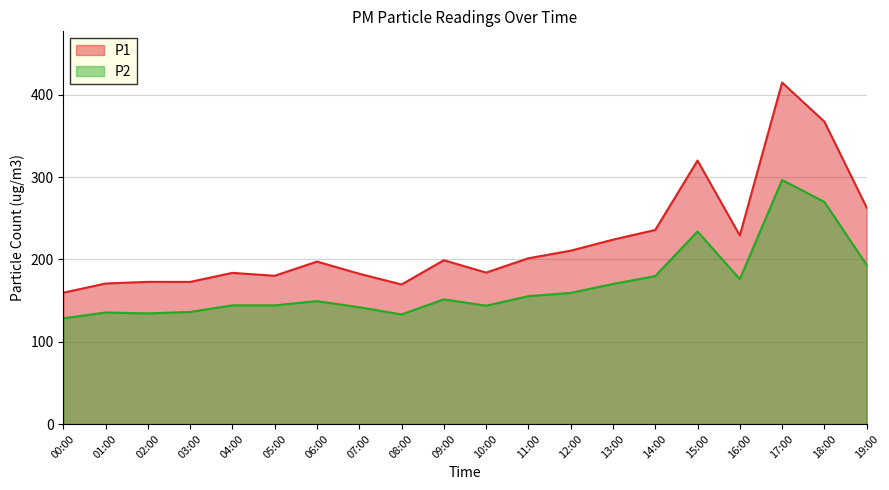

What is the label of the 11th point from the left?

10:00